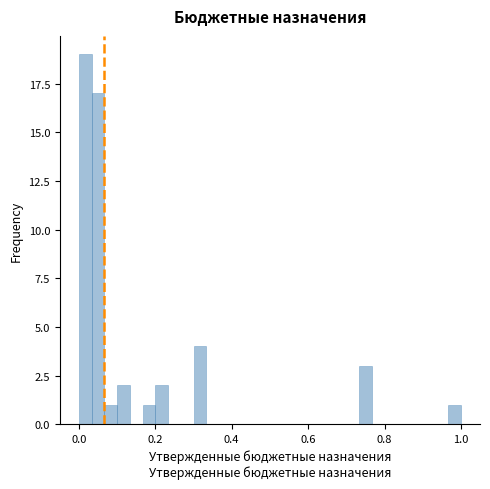

Read against the x-axis, roughly where is the centre of the tallest bar?

0.02